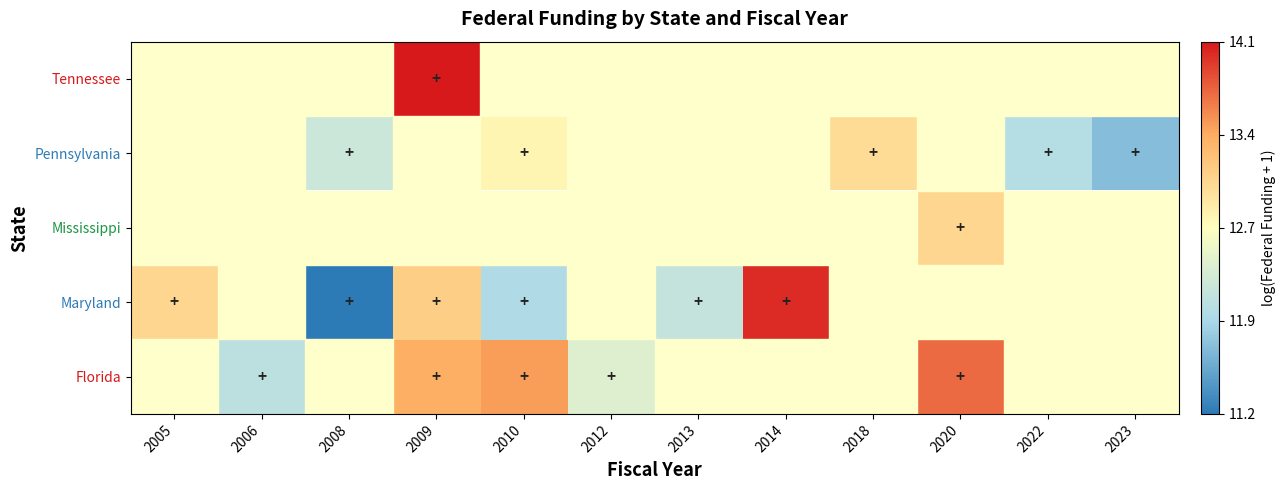

How many positive values does the Maryland series have?

6